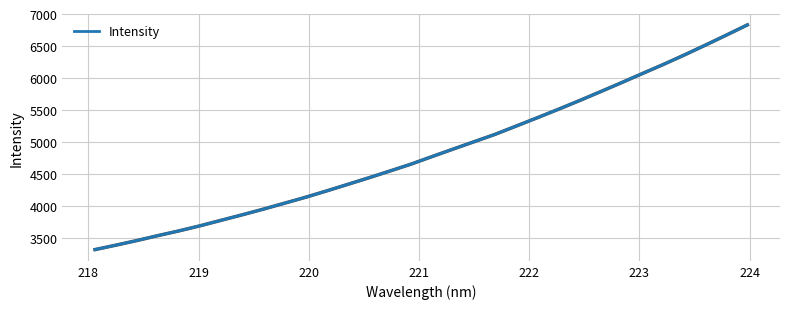

What is the difference between the maximum and minimum values?

3511.9